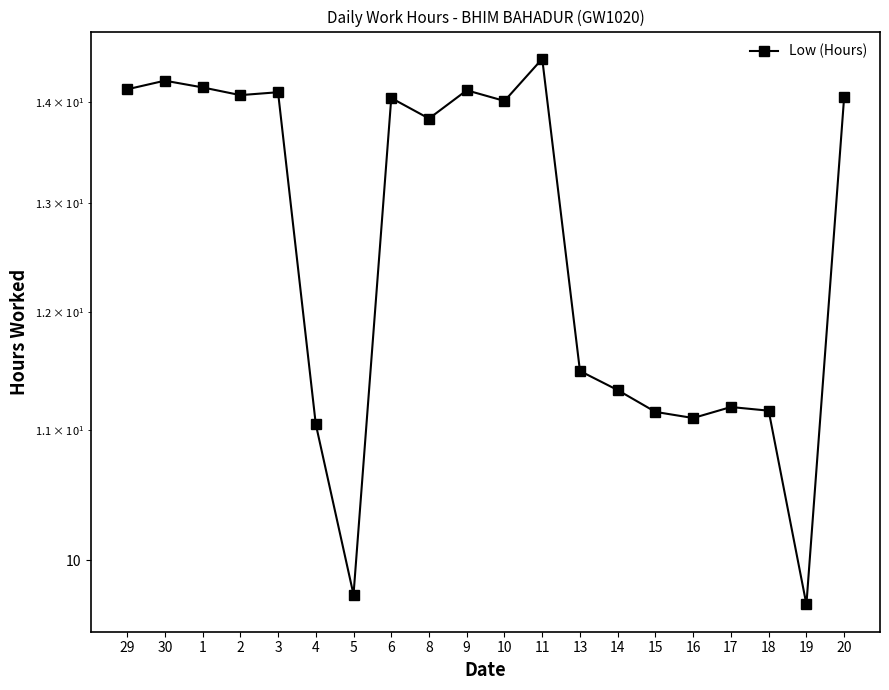

Reading right to left, what are all the values shown in this chart?

14.1	9.7	11.2	11.2	11.1	11.2	11.3	11.5	14.4	14.0	14.1	13.8	14.0	9.8	11.1	14.1	14.1	14.2	14.2	14.1